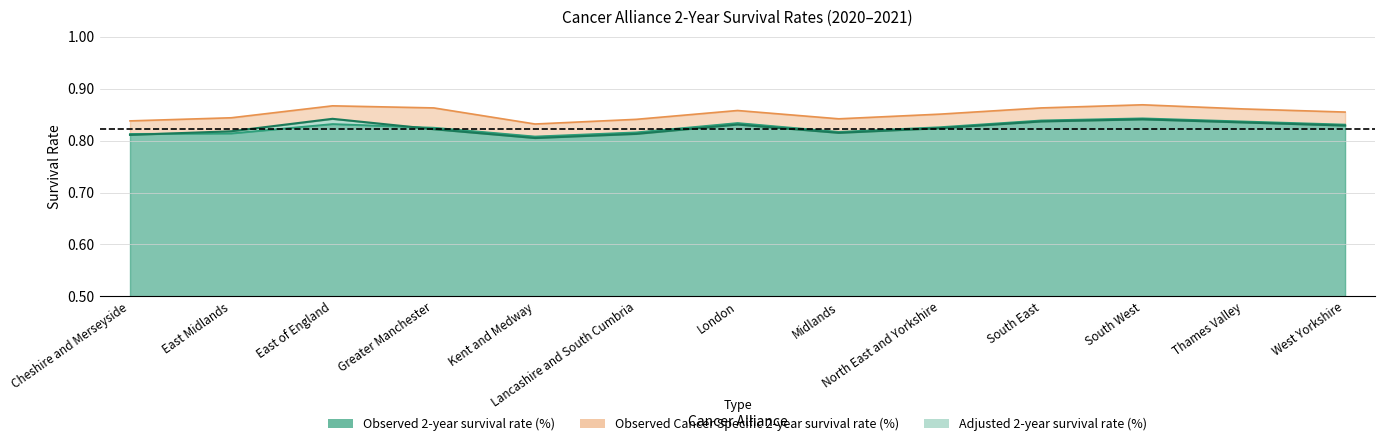

Which series ends up on top after the final intersection of Observed 2-year survival rate (%) and Adjusted 2-year survival rate (%)?

Adjusted 2-year survival rate (%)